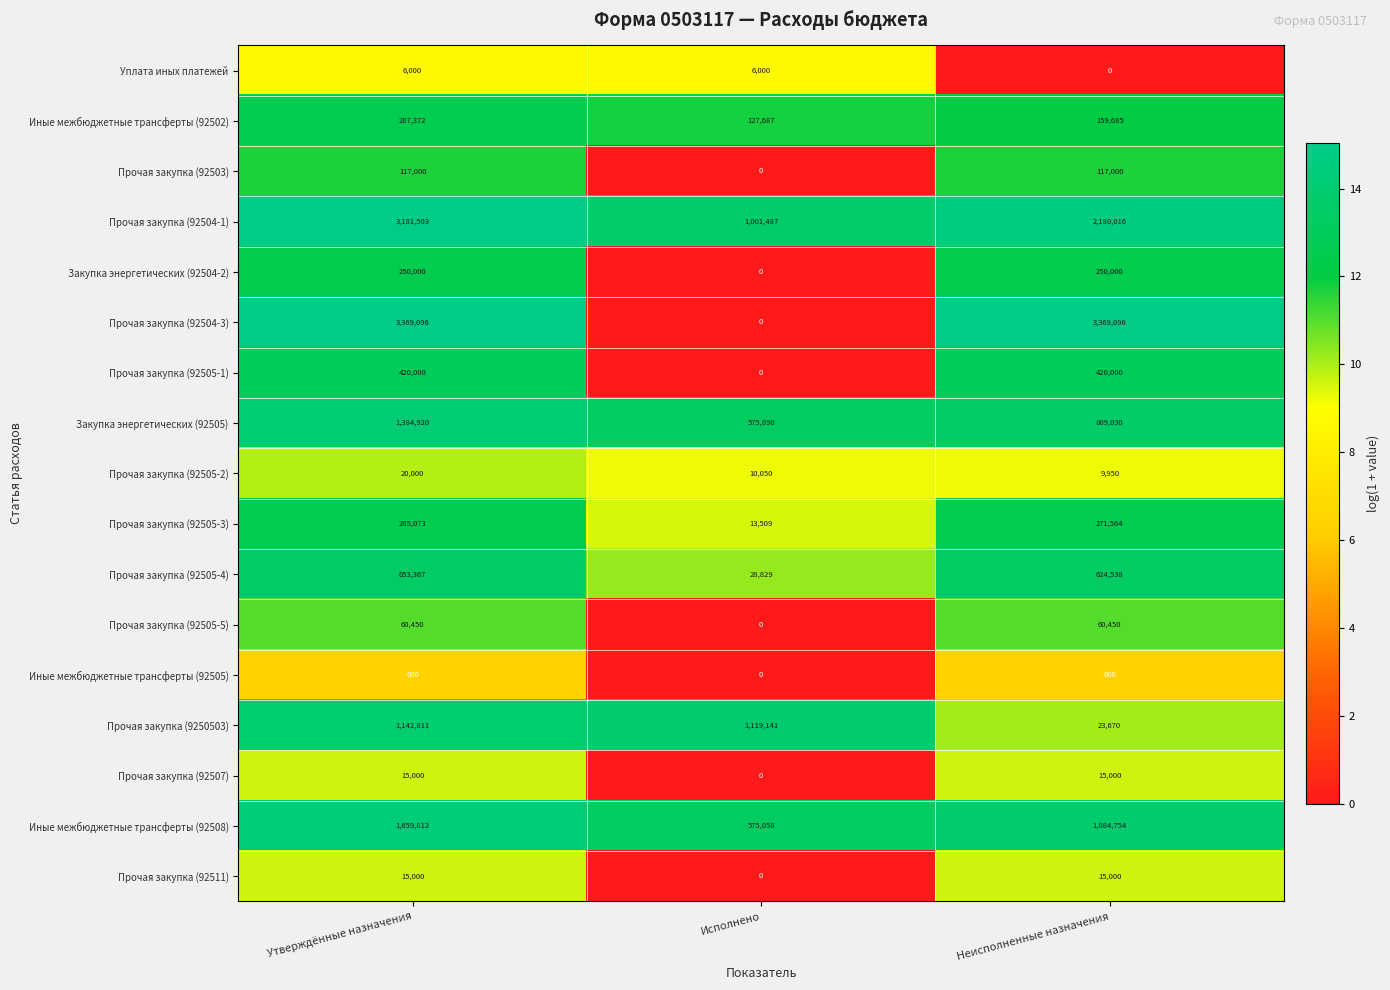

Which series changed the most between Утверждённые назначения and Неисполненные назначения?

Прочая закупка (9250503)